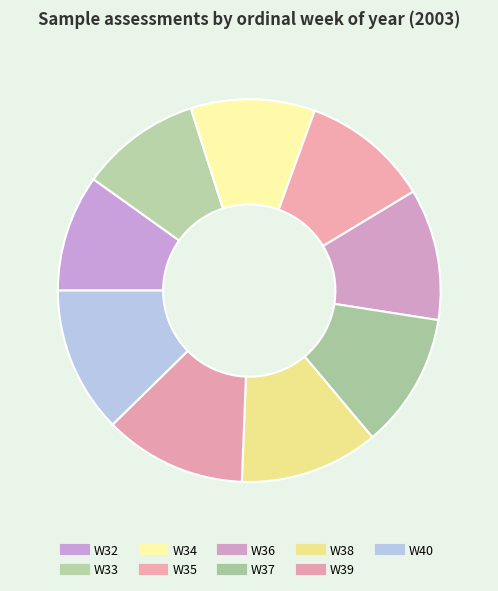

What is the total percentage of W39 and W40?

24.4%